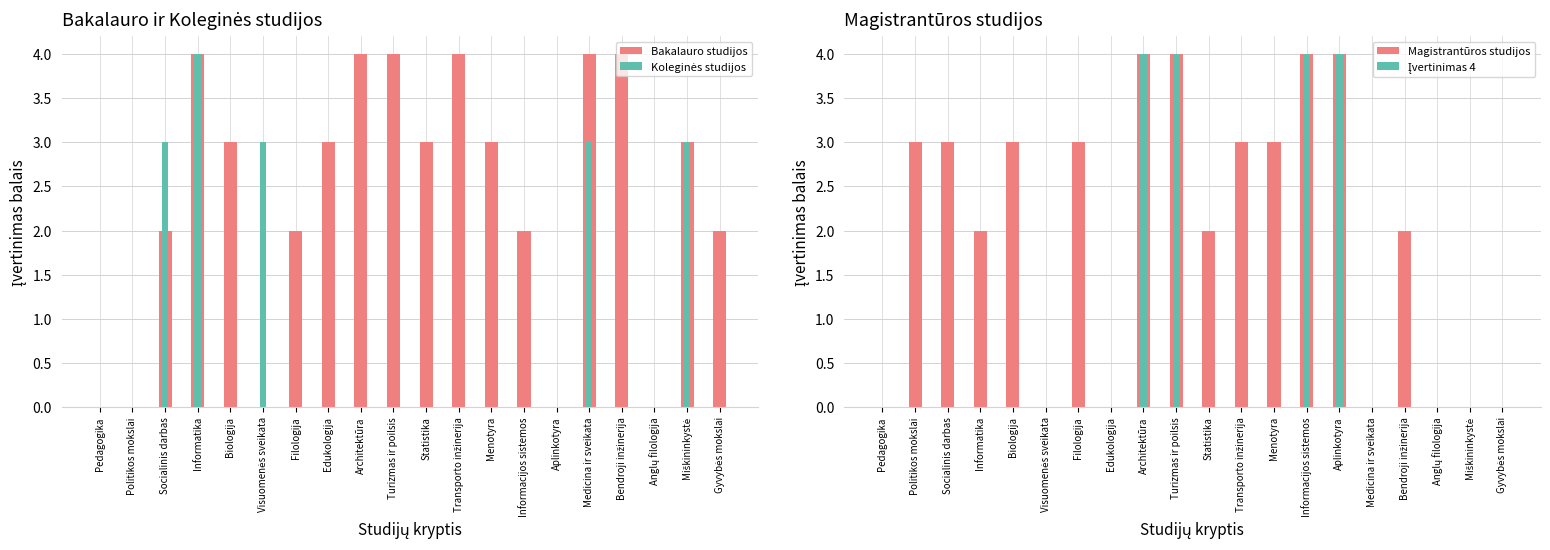

At Socialinis darbas, list the series in order from largest to smallest.

Koleginės studijos, Magistrantūros studijos, Bakalauro studijos, Įvertinimas 4